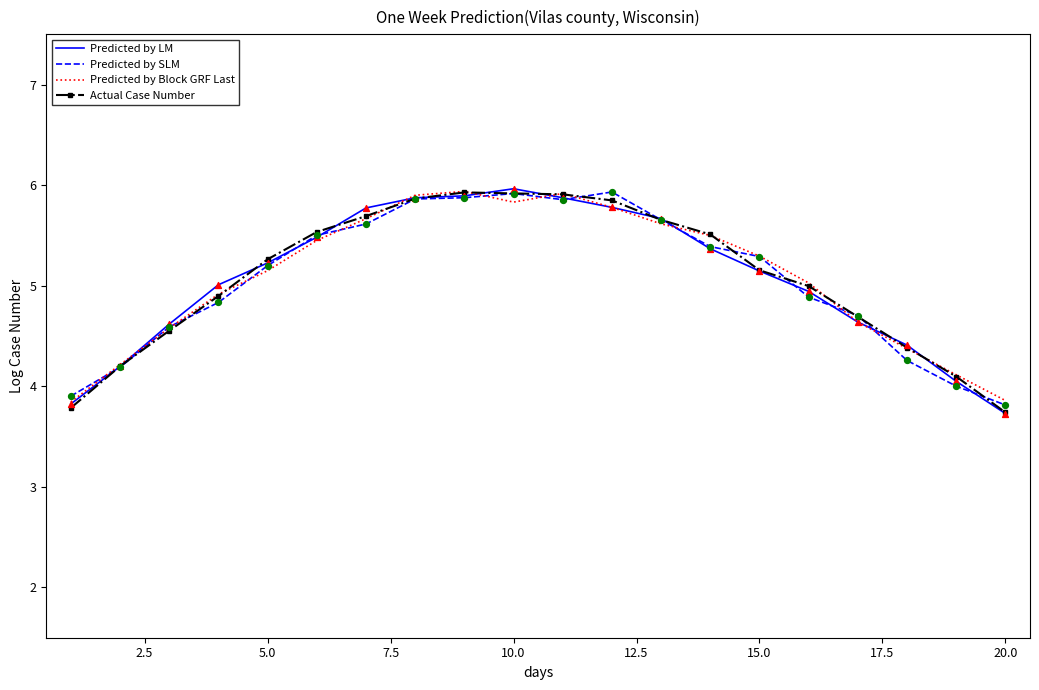

What are all the series names shown in the legend?

Predicted by LM, Predicted by SLM, Predicted by Block GRF Last, Actual Case Number